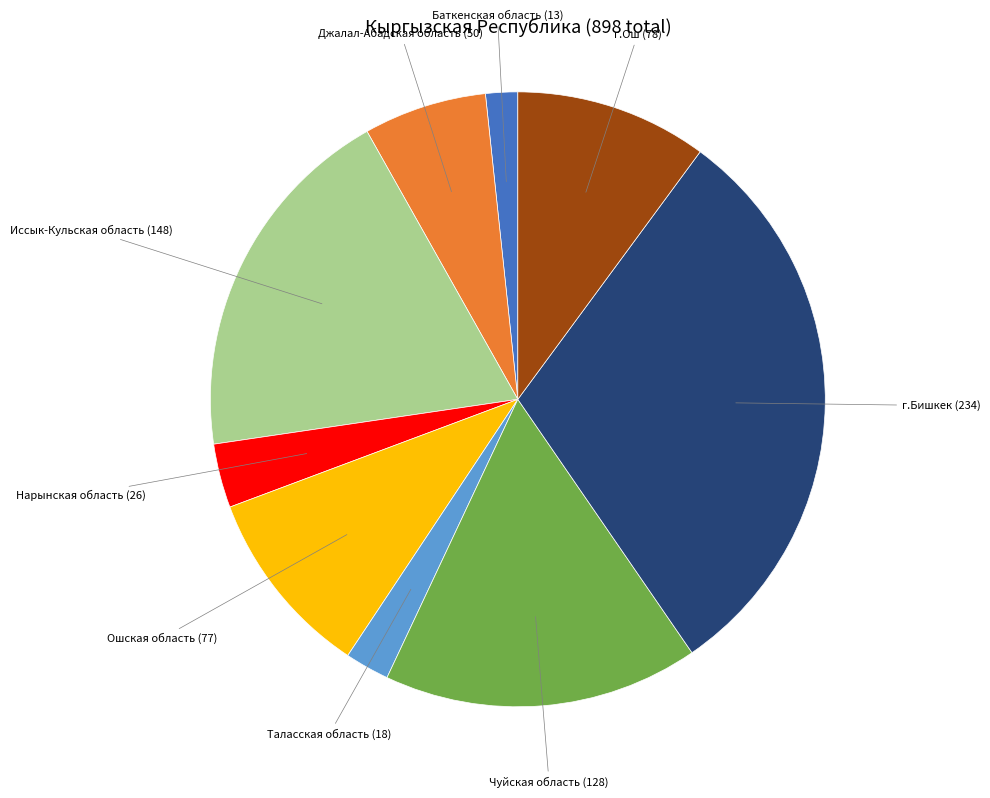

Is there a majority slice in this chart?

No